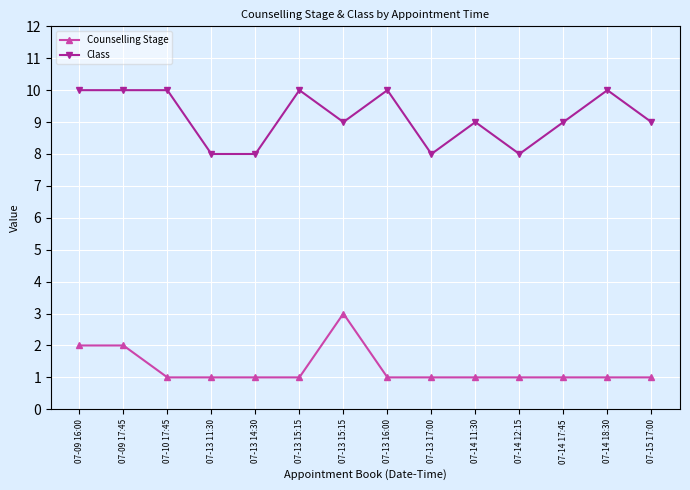

Is this an area chart (filled region under the line)?

No